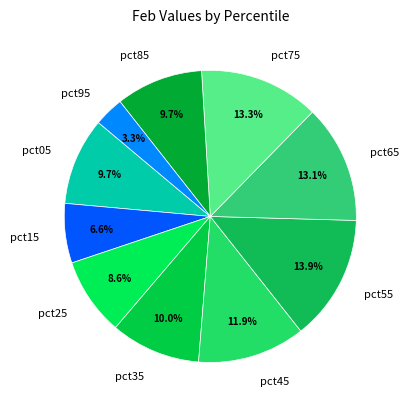

Count the number of slices in the pie.

10